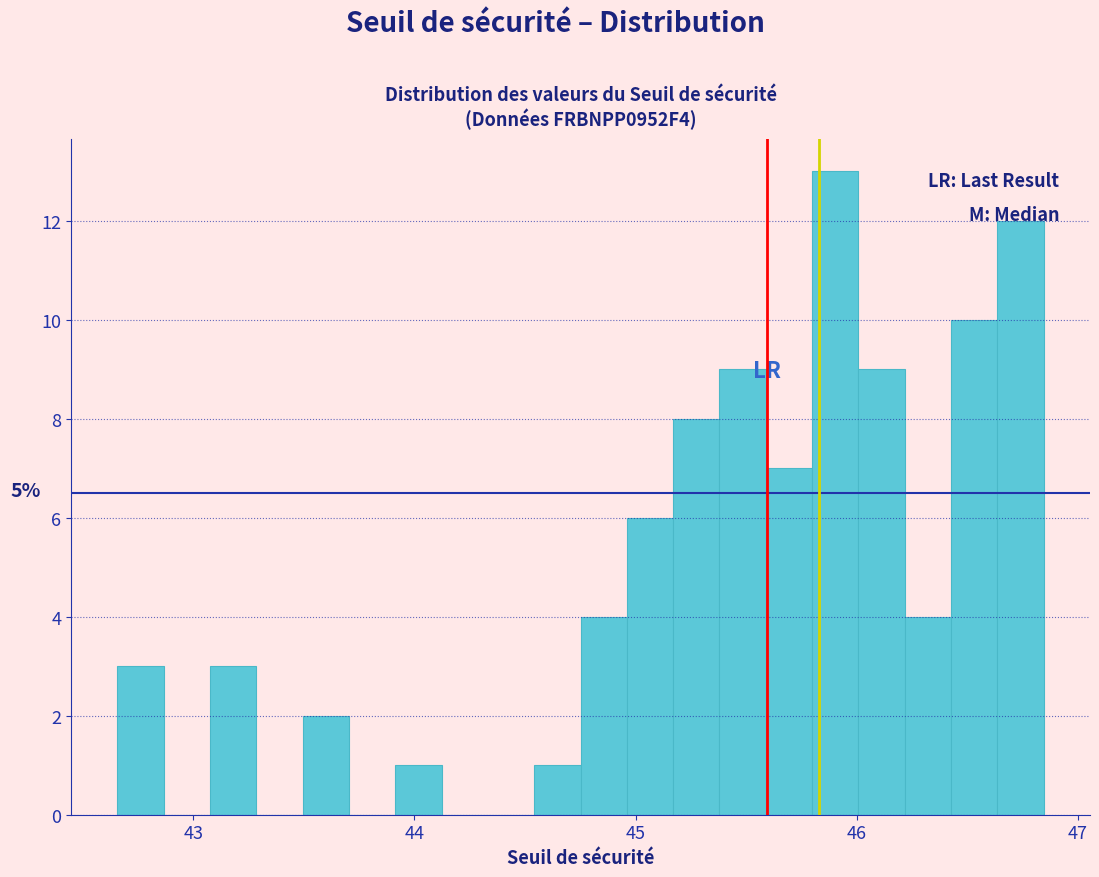

Around what value on the x-axis is the tallest bar? Give the approximate position of its centre, as read against the axis.

45.9